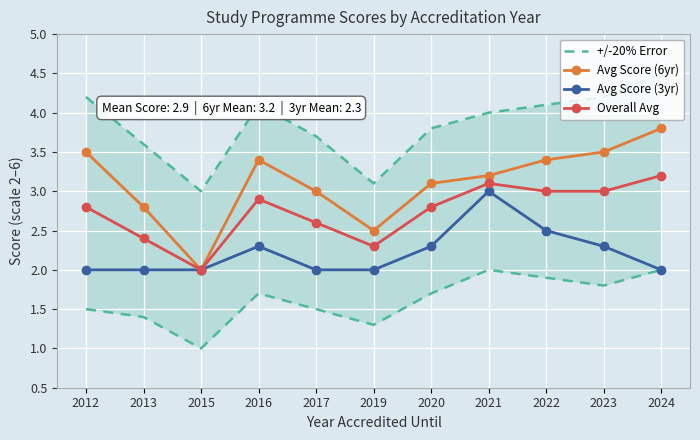

At which category is the sum across all series the highest?

2024